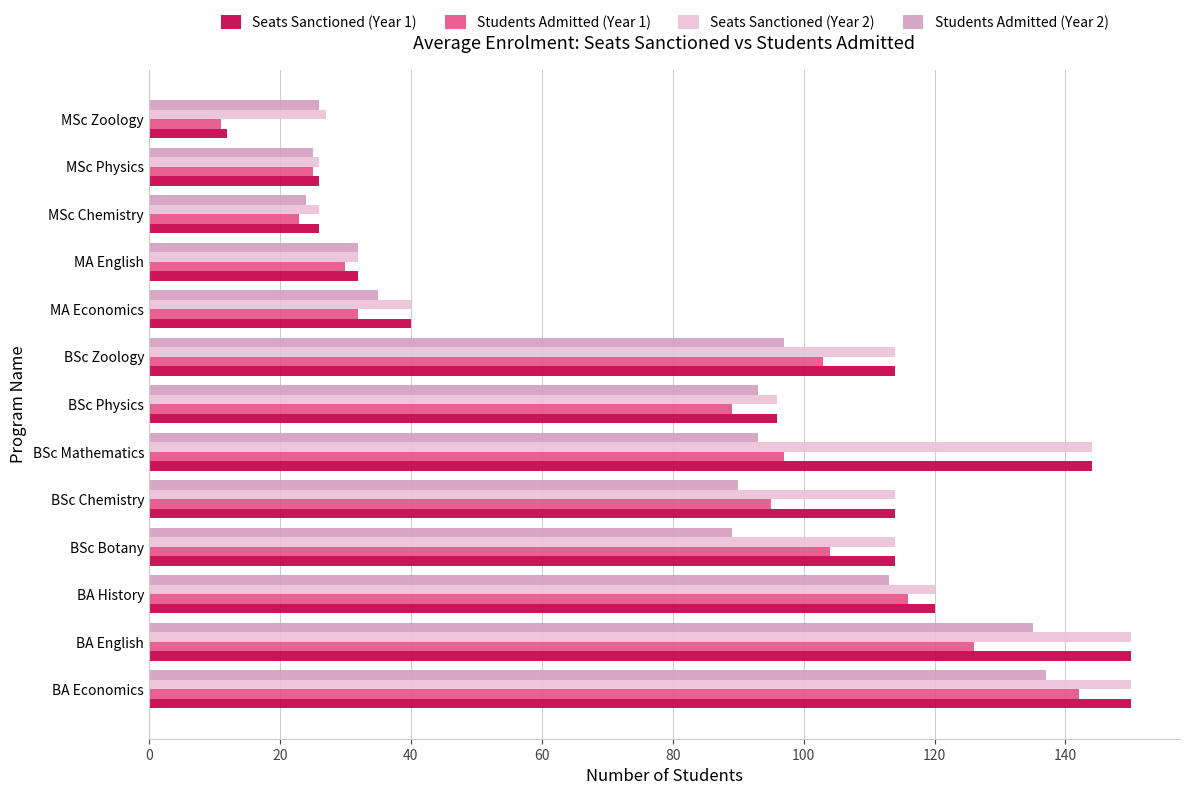

What is the sum of the Students Admitted (Year 1) values at MSc Zoology and BSc Botany?

115